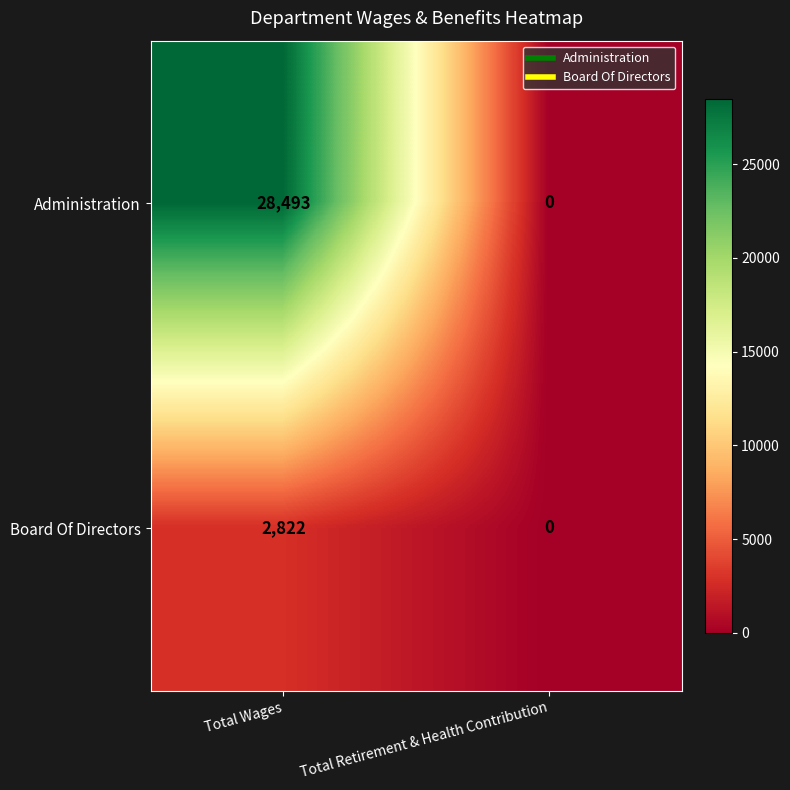

At which label is Administration closest to 14246?

Total Retirement & Health Contribution